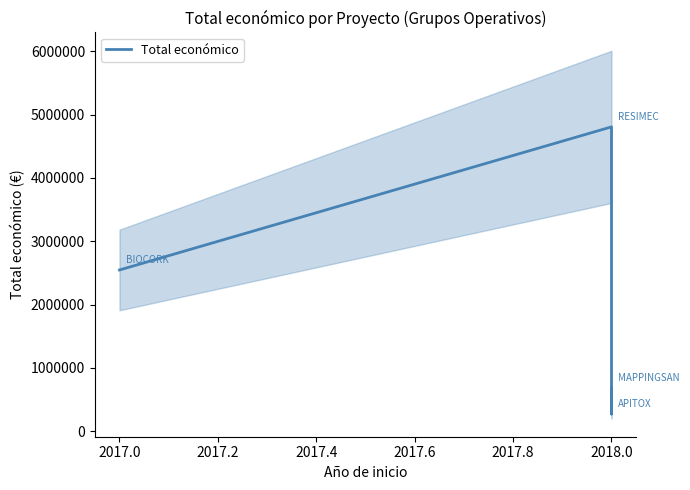

Reading left to right, list all the values displayed in this chart.

2546283	4805923	271552	677425